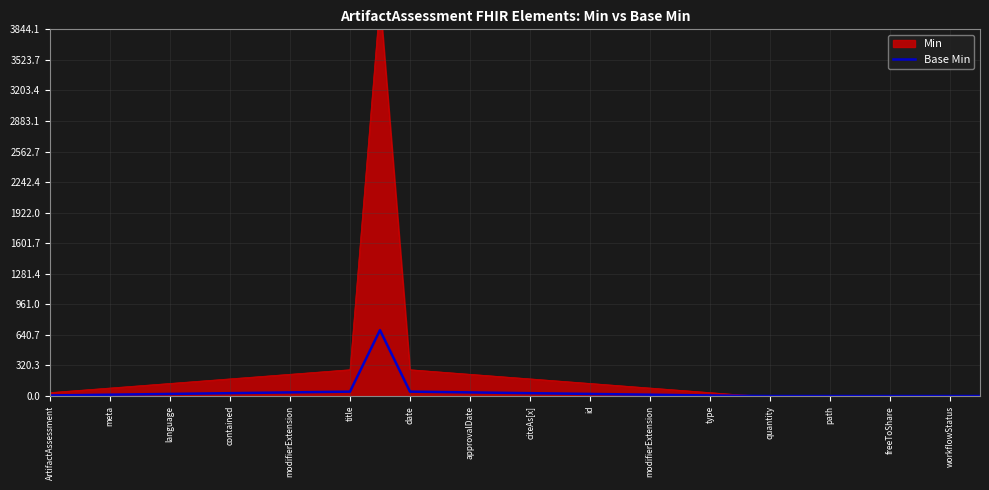

How many categories are shown in the chart?

32